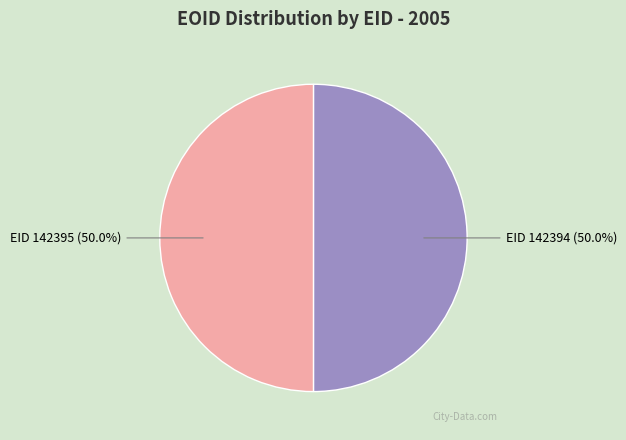

What is the total percentage of EID 142395 (50.0%) and EID 142394 (50.0%)?

100.0%